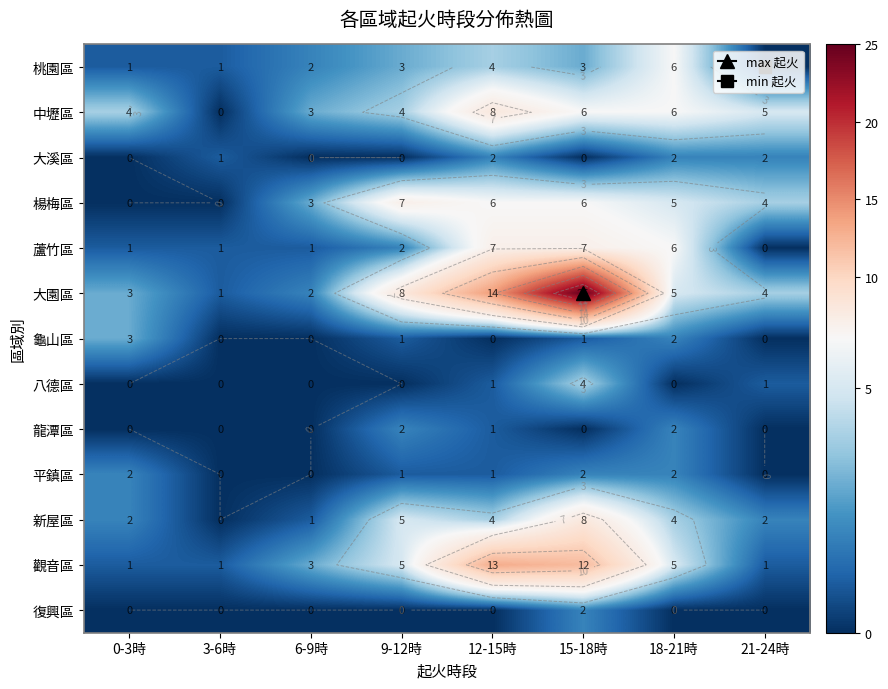

At how many categories does at least one series exceed 18?

1